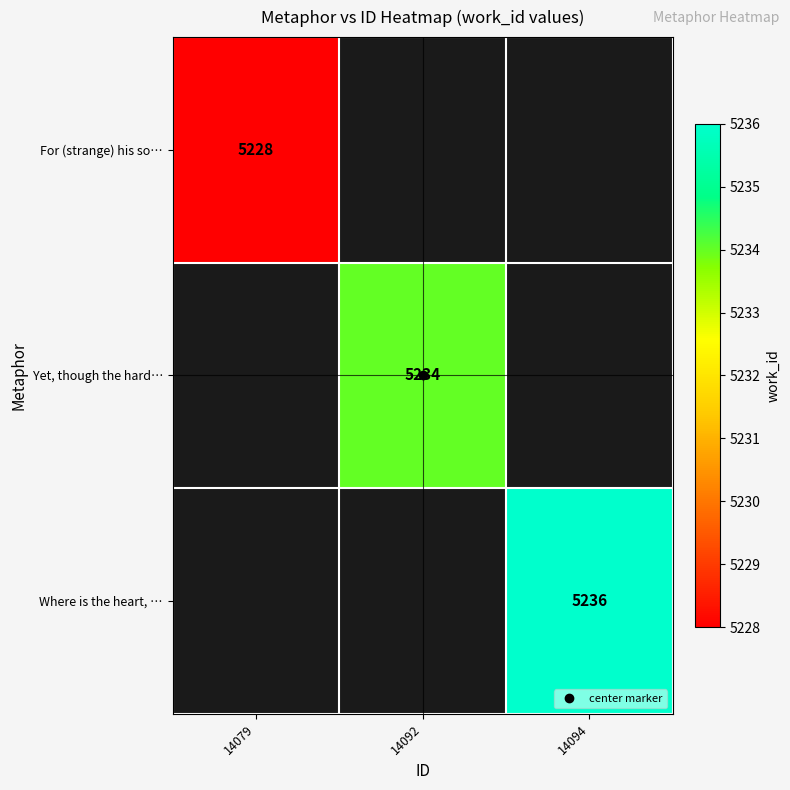

True or false: Where is the heart, … has a value of 8084.2 at 14094.

False